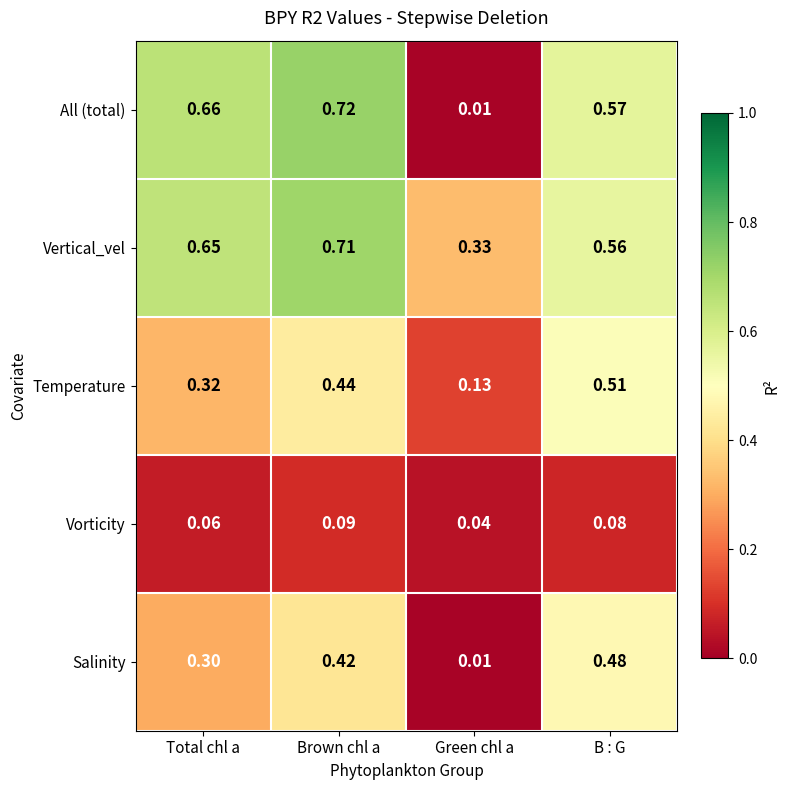

How many data points does each series have?

4